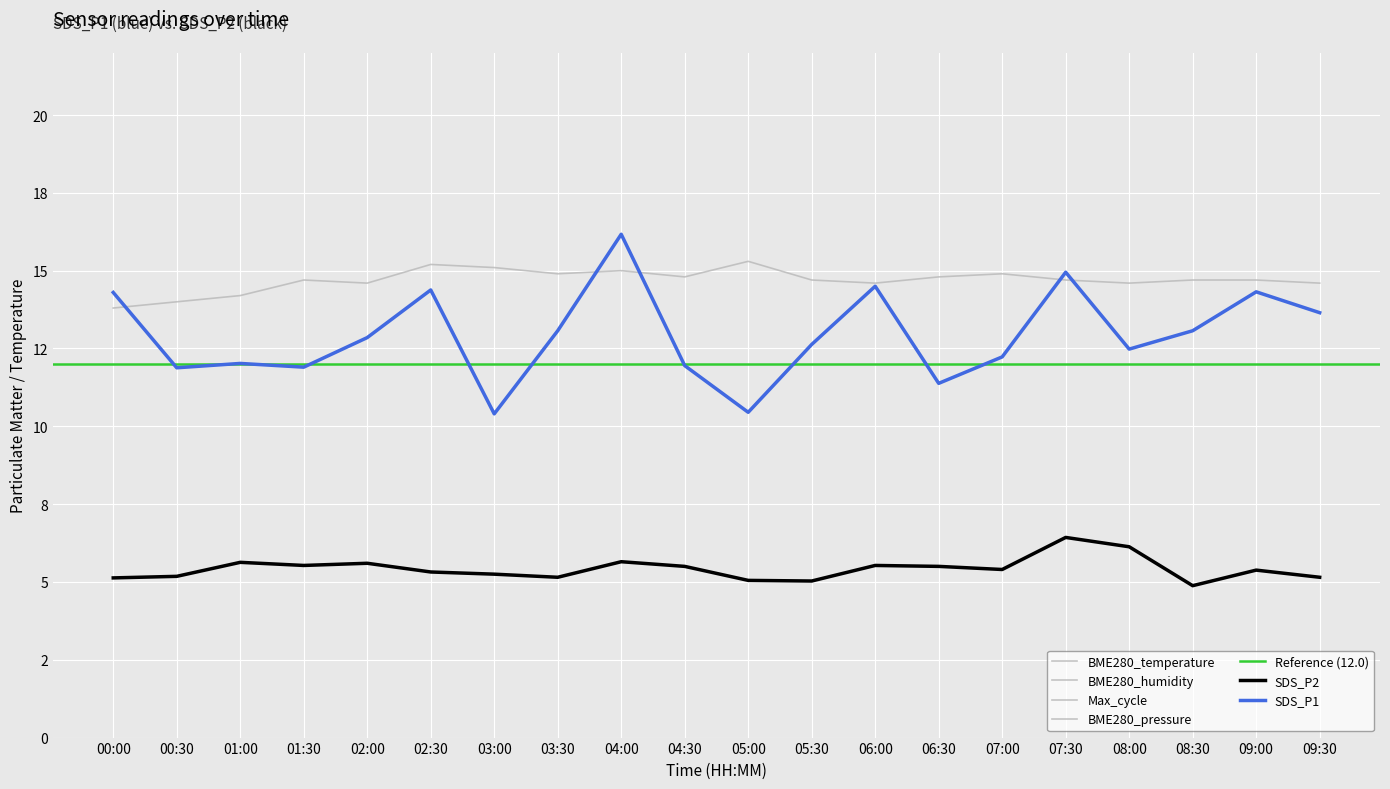

Is this an area chart (filled region under the line)?

No